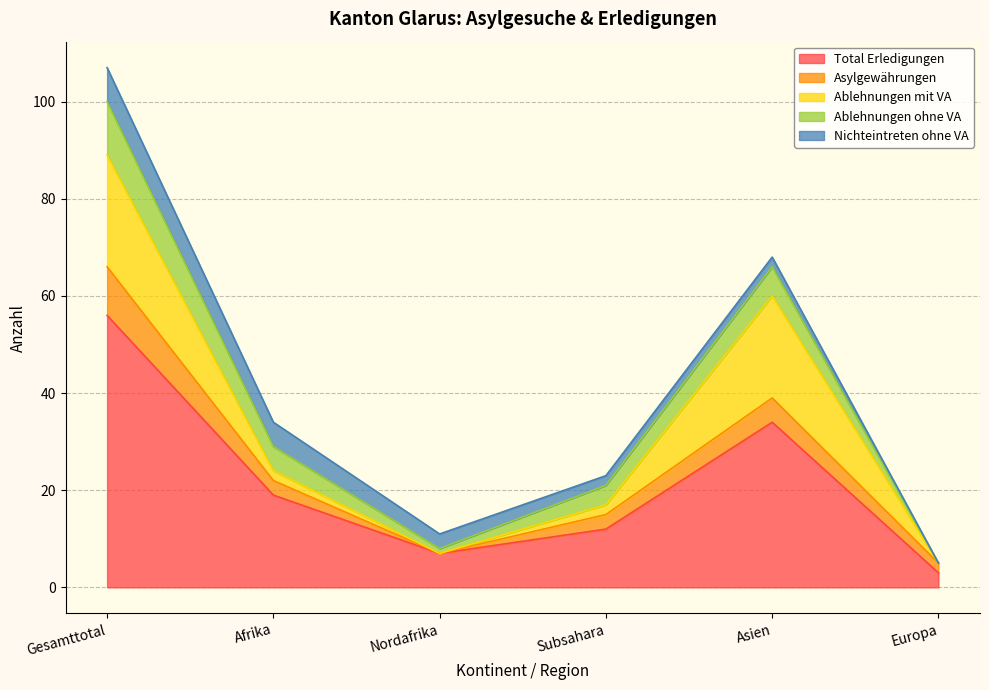

Is it true that Asylgewährungen equals 1 at Europa?

False